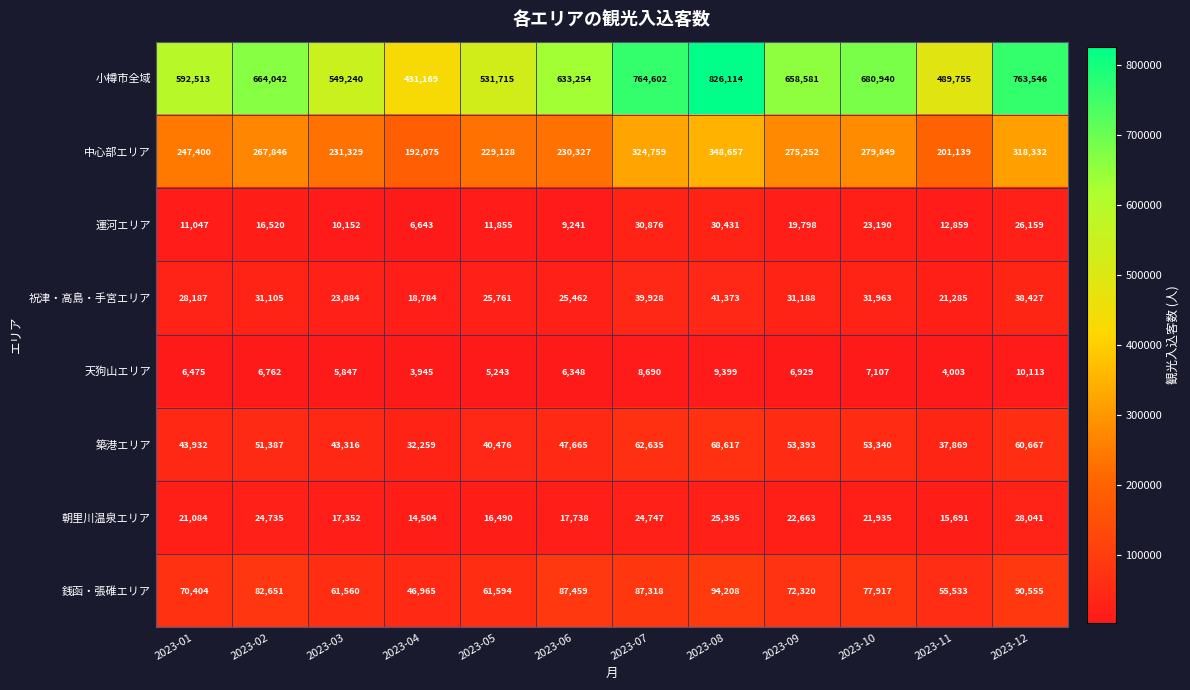

Rank the series by their maximum value, from highest to lowest.

小樽市全域, 中心部エリア, 銭函・張碓エリア, 築港エリア, 祝津・高島・手宮エリア, 運河エリア, 朝里川温泉エリア, 天狗山エリア